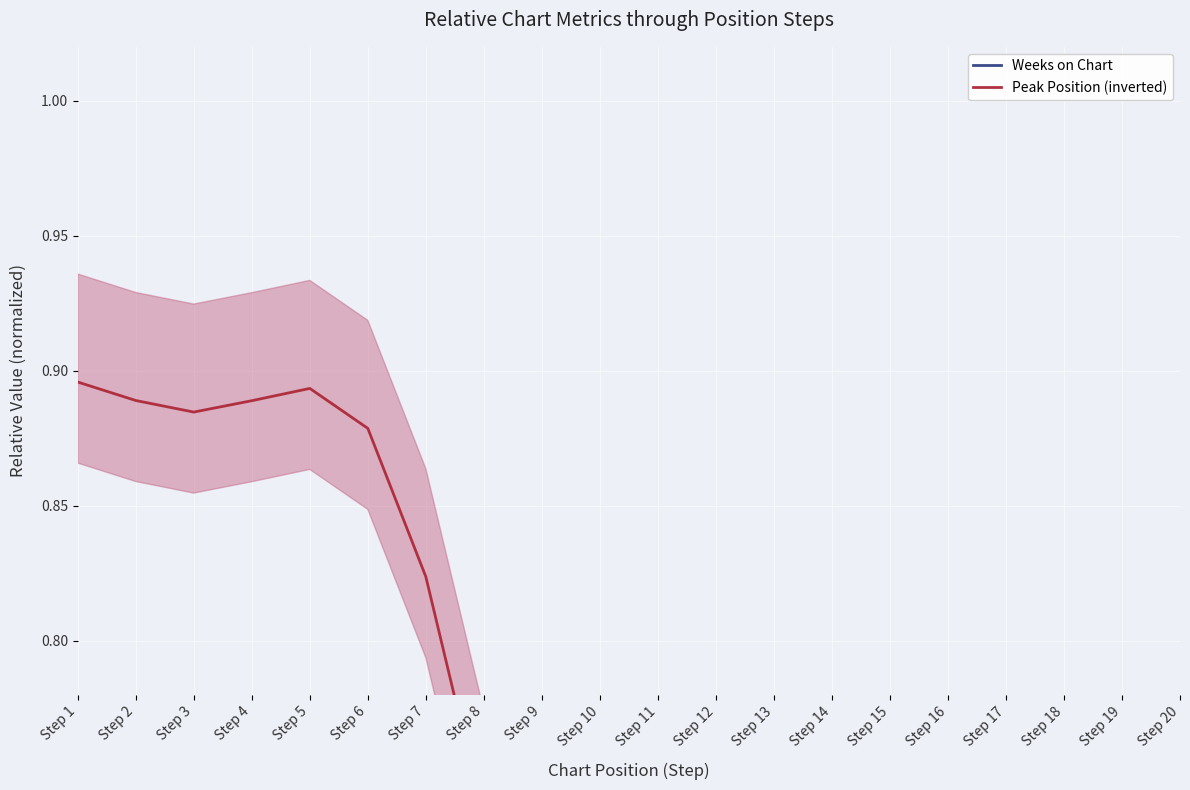

At which label does Weeks on Chart reach its minimum?

Step 15